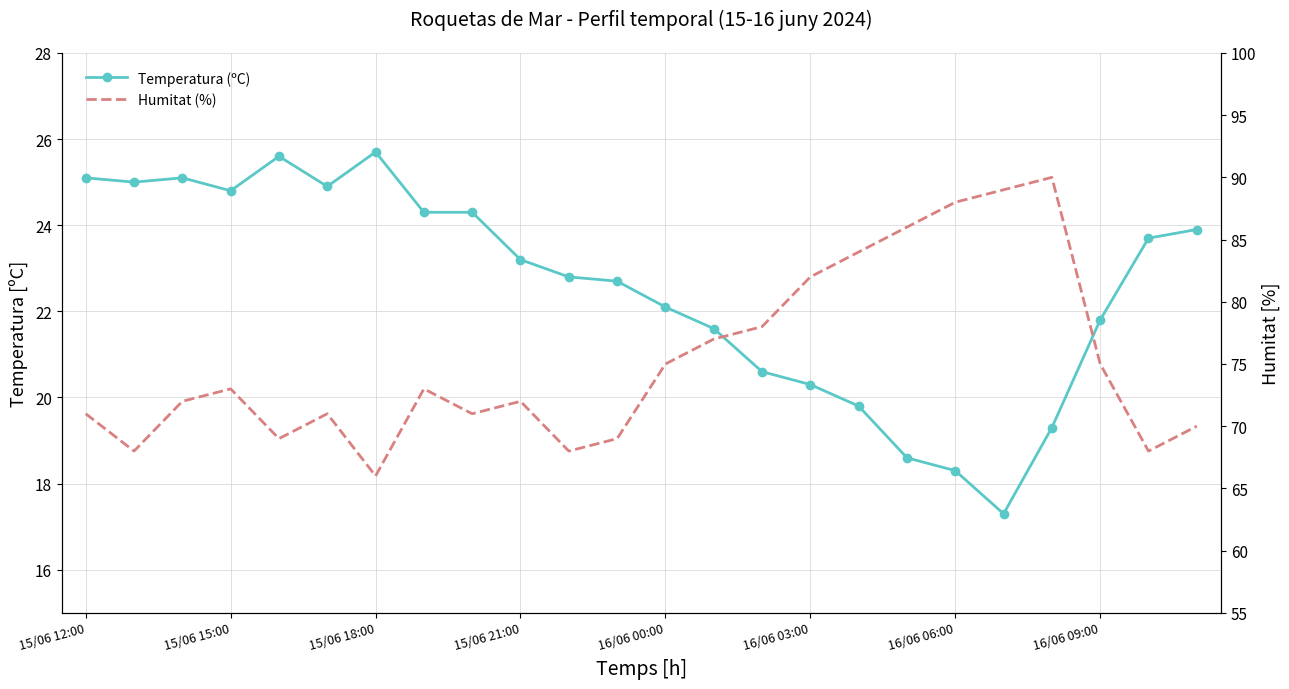

Which series has the widest spread of values?

Humitat (%)